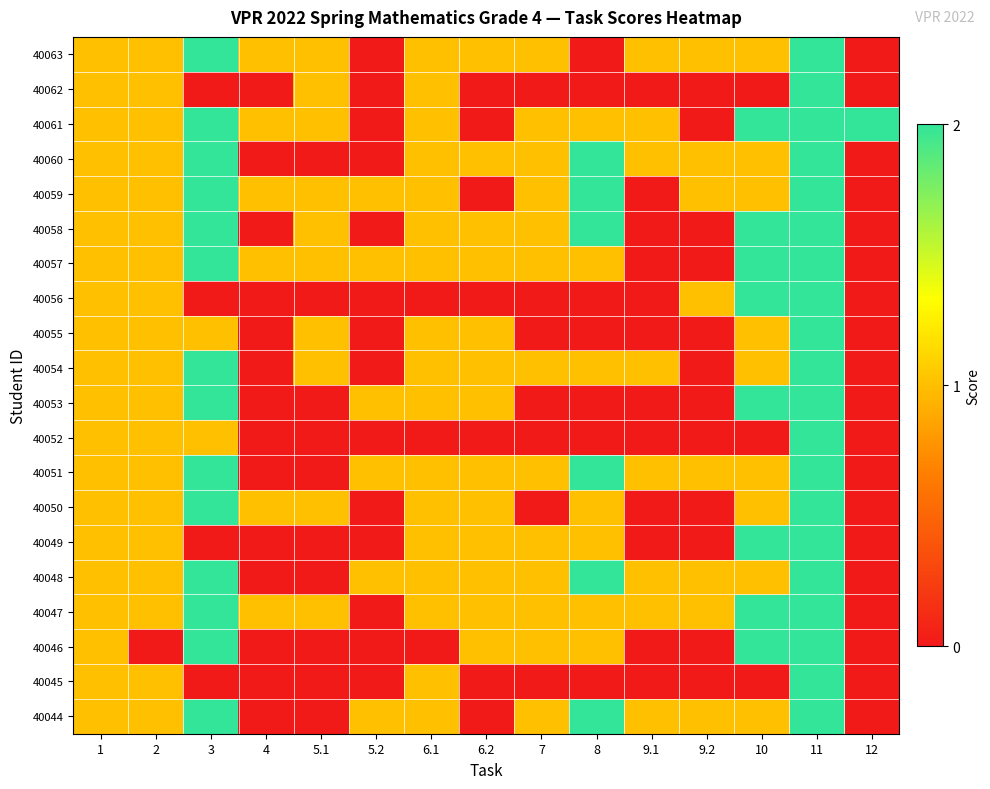

At how many categories does at least one series exceed 0?

15